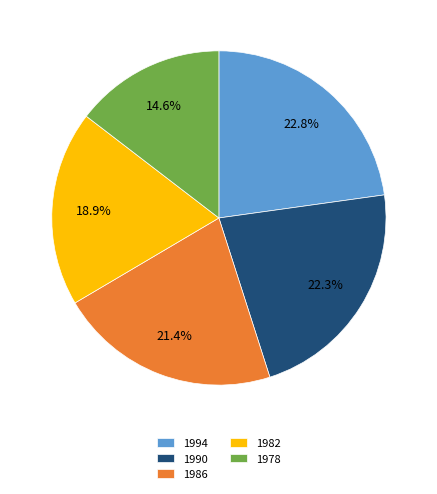

What is the largest slice in the pie chart?

1994